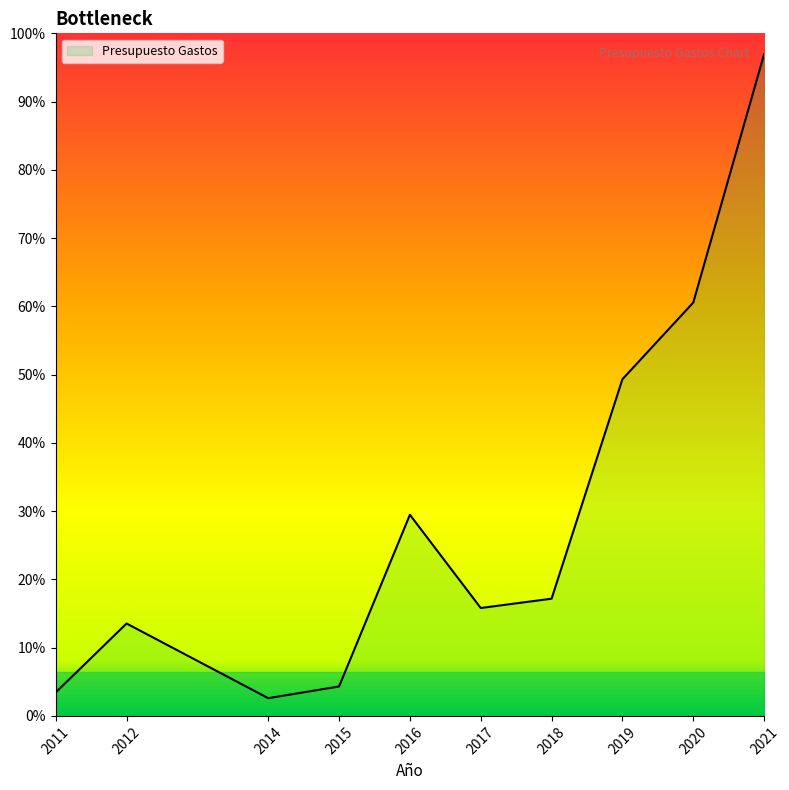

Does the chart have visible grid lines?

No